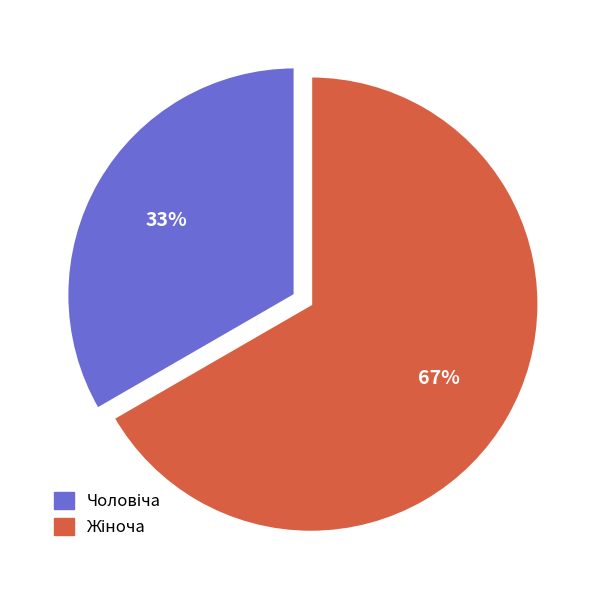

Is there any slice that represents more than half of the pie?

Yes